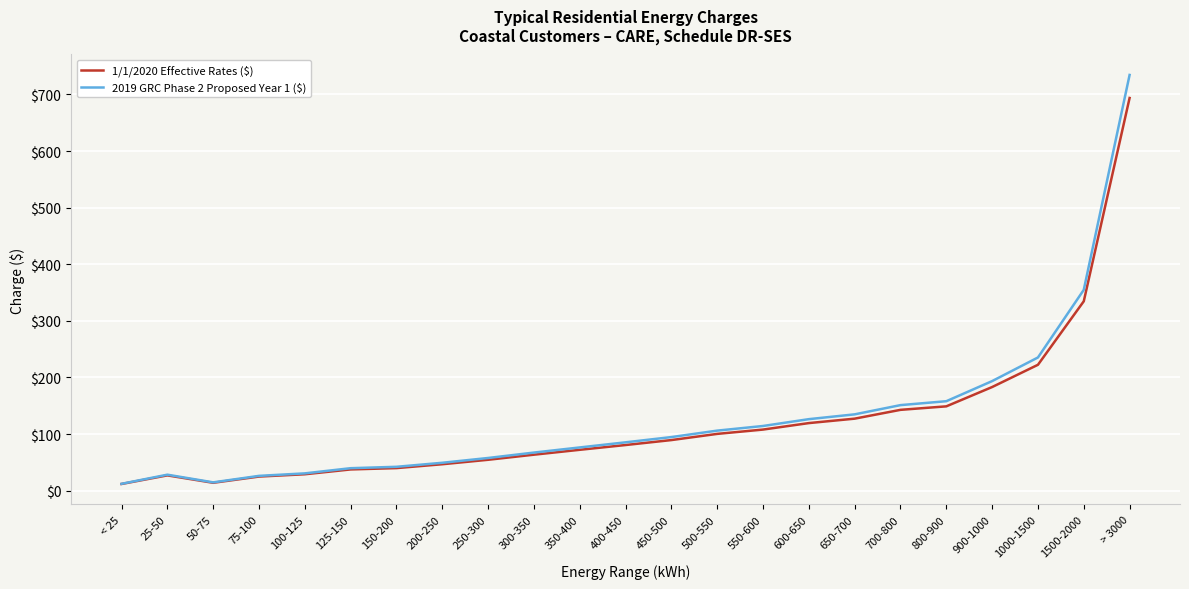

Is it true that 1/1/2020 Effective Rates ($) equals 127.3 at 650-700?

True